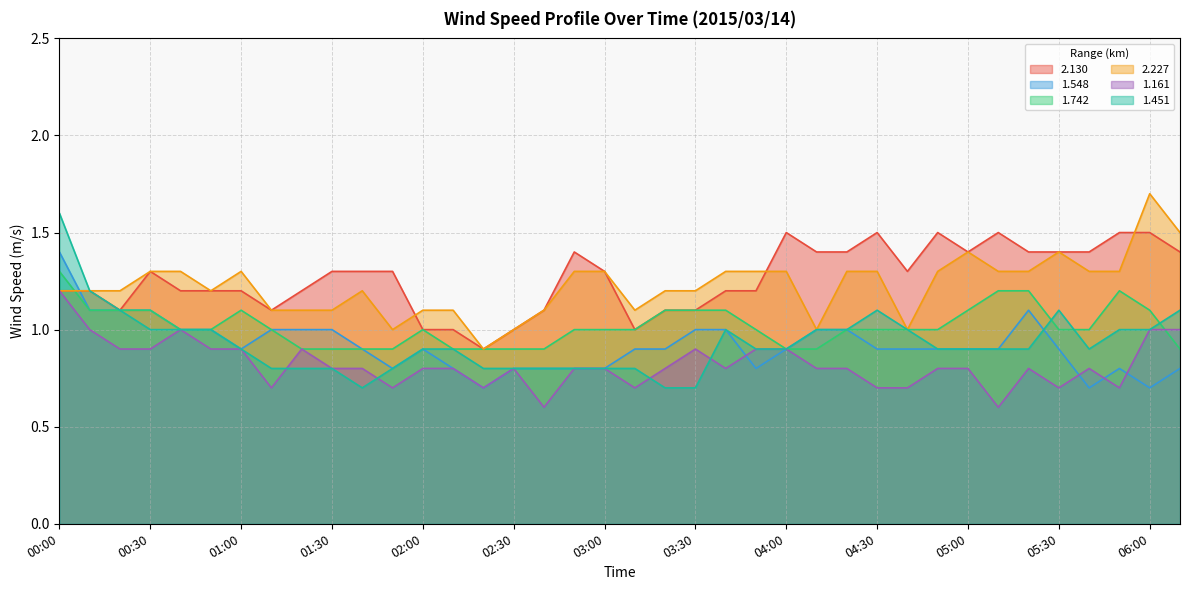

What is the difference between the maximum and second lowest values in the 2.227 series?

0.7